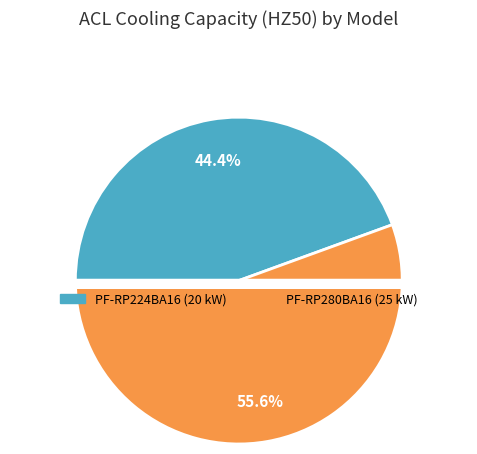

Which slice is the largest?

PF-RP280BA16